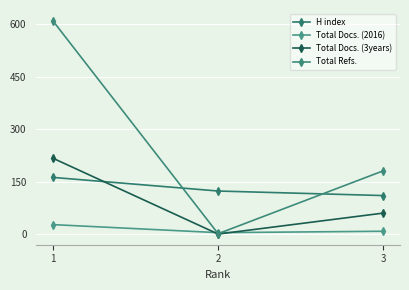

Does the chart have visible grid lines?

Yes